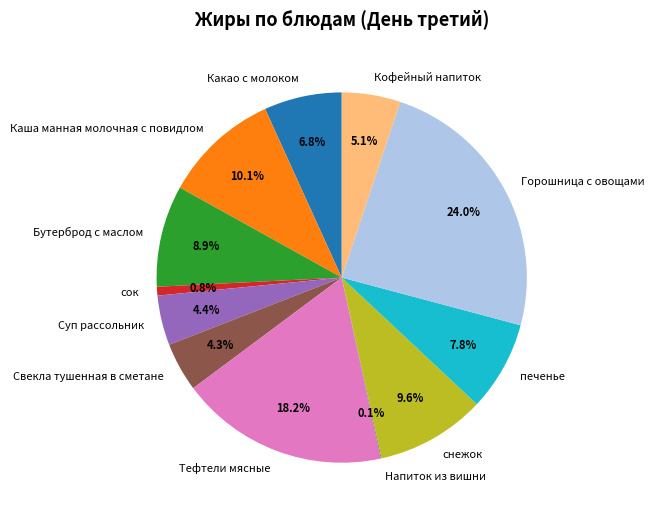

To the nearest percent, what is the average slice percentage?

8%